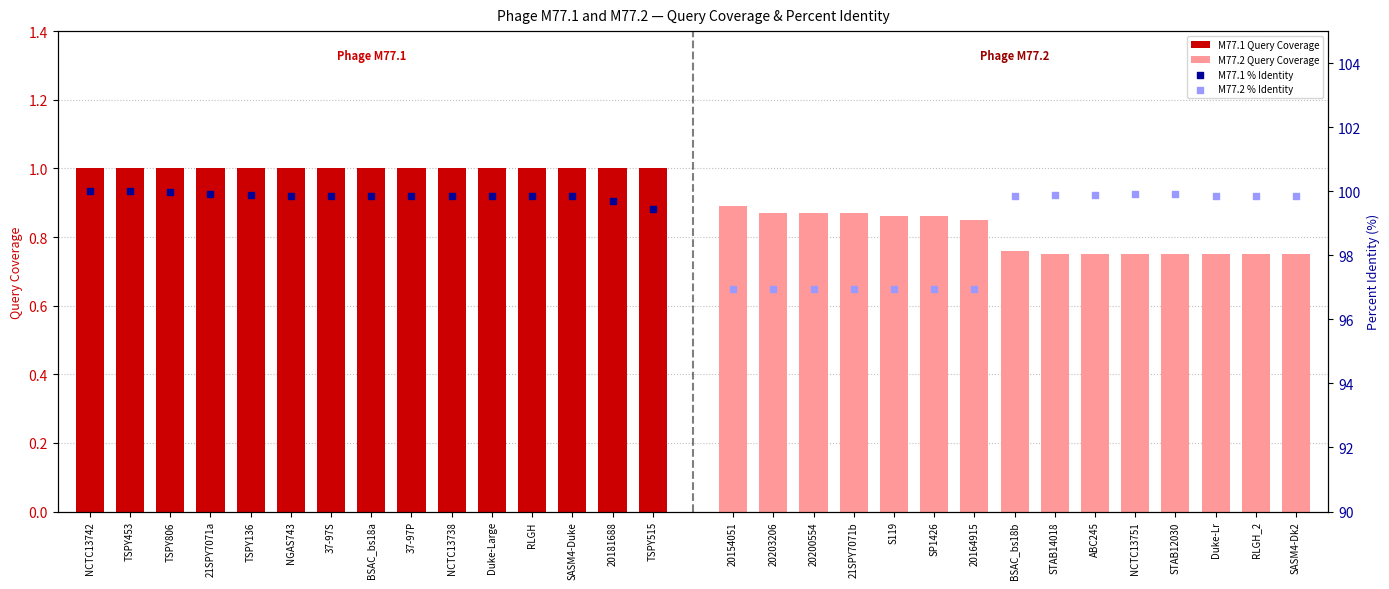

Which series contains the highest Y value?

M77.1 % Identity